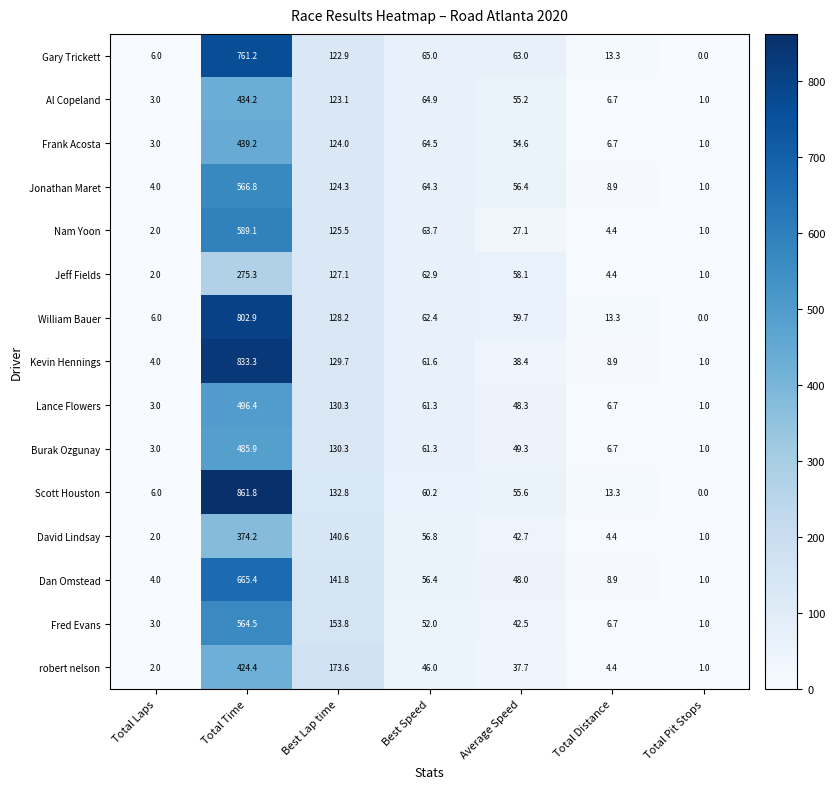

The Dan Omstead series shows 5.3 at Total Laps. True or false?

False